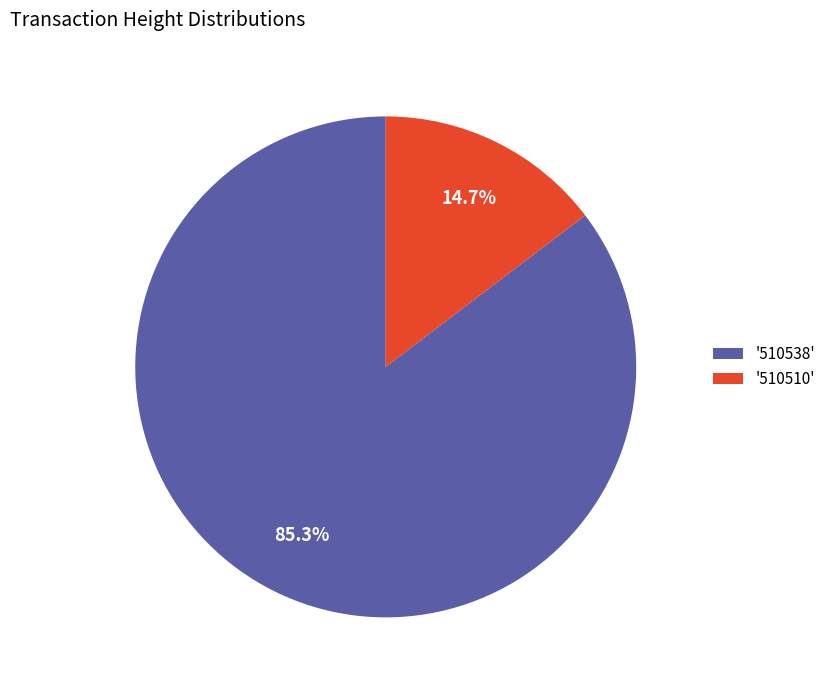

How many slices are in this pie chart?

2